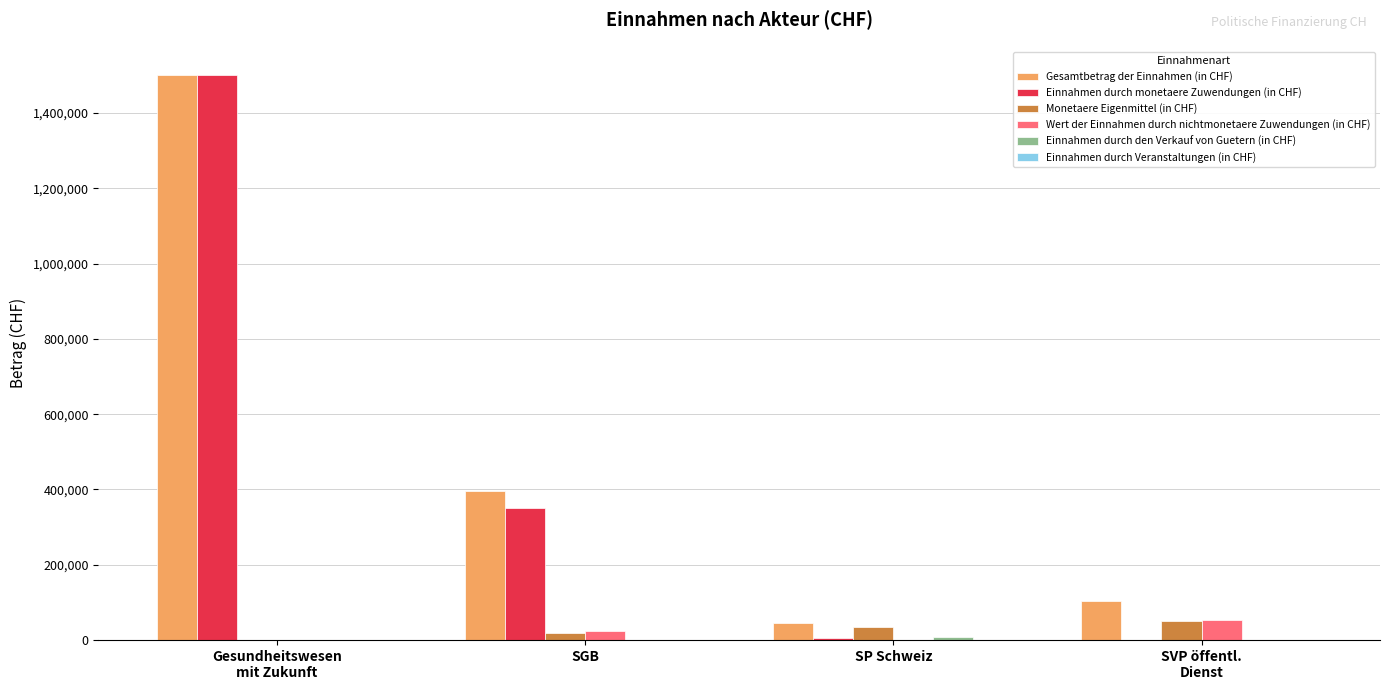

What is the sum of all Monetaere Eigenmittel (in CHF) values?

105485.4